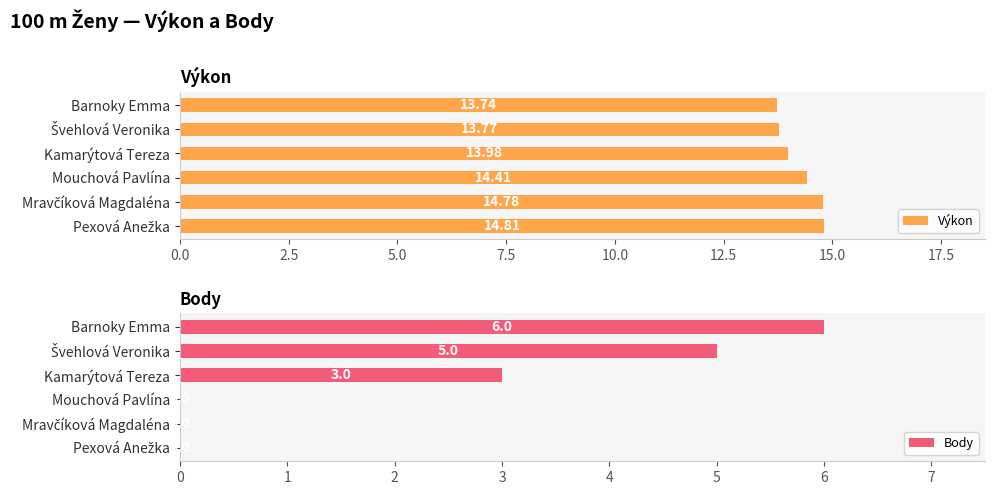

How many Body values are between 0 and 5?

5